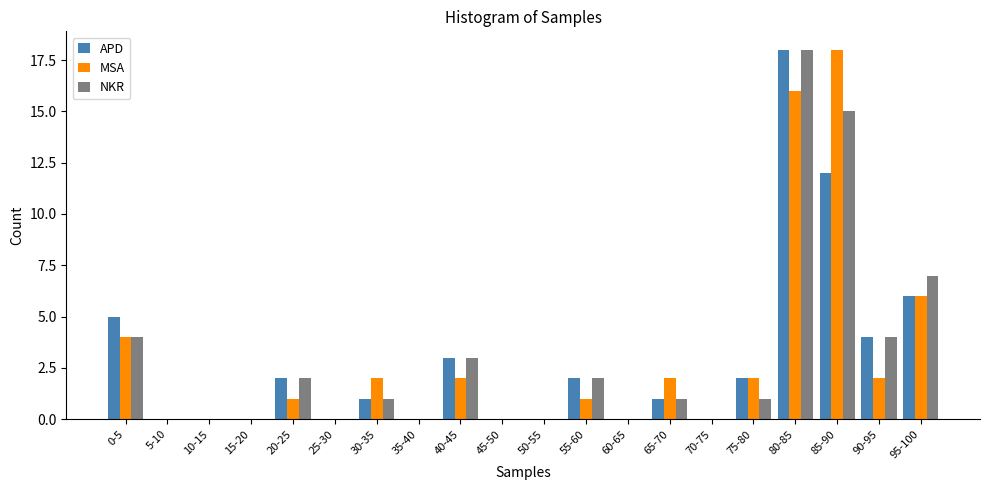

At which label does MSA reach its peak?

85-90